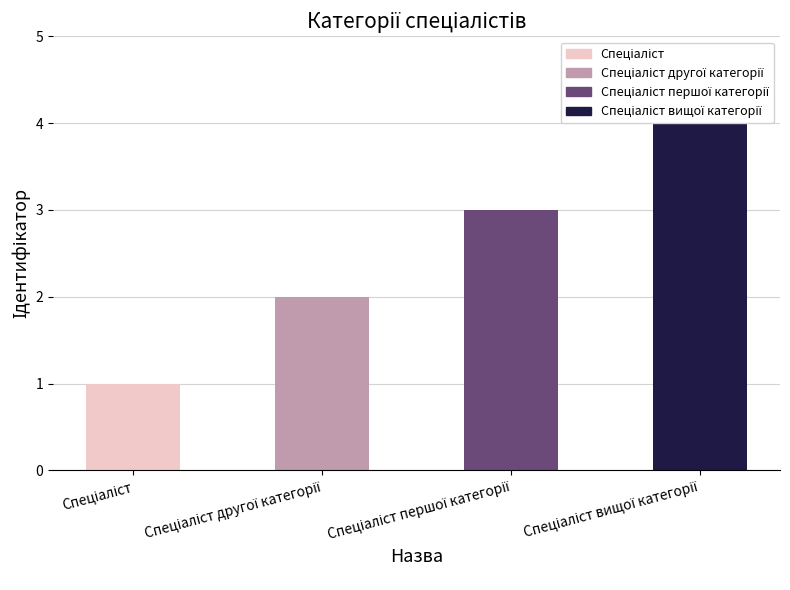

Reading left to right, what are all the values shown in this chart?

Спеціаліст=1	Спеціаліст другої категорії=2	Спеціаліст першої категорії=3	Спеціаліст вищої категорії=4